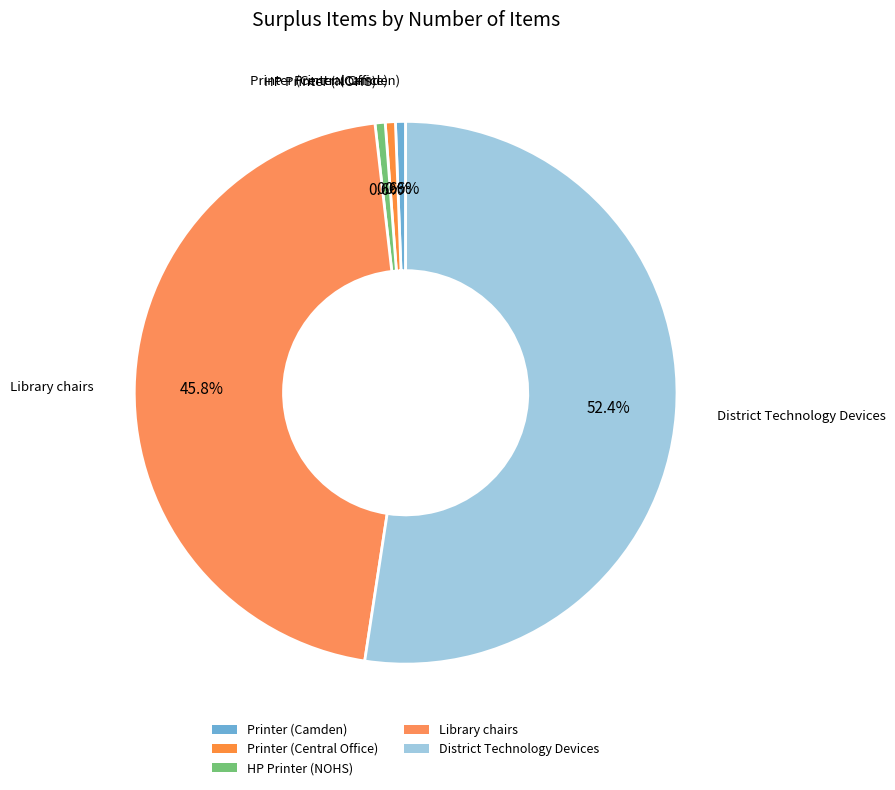

Rank the categories by value from lowest to highest.

Printer, Printer, HP Printer, Library chairs, District Technology Devices